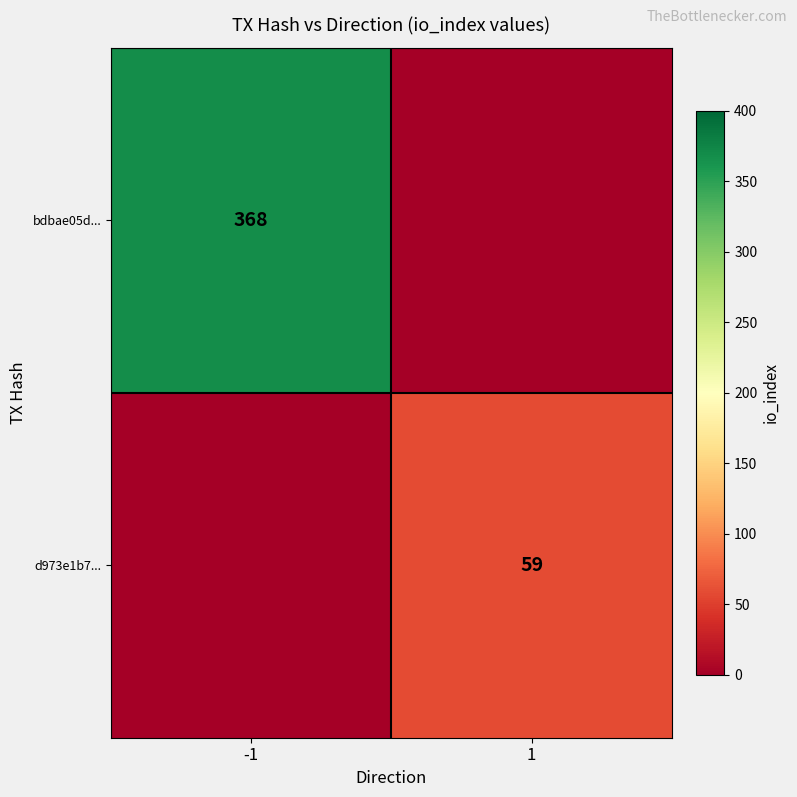

The value of d973e1b7... at 1 is 59. True or false?

True